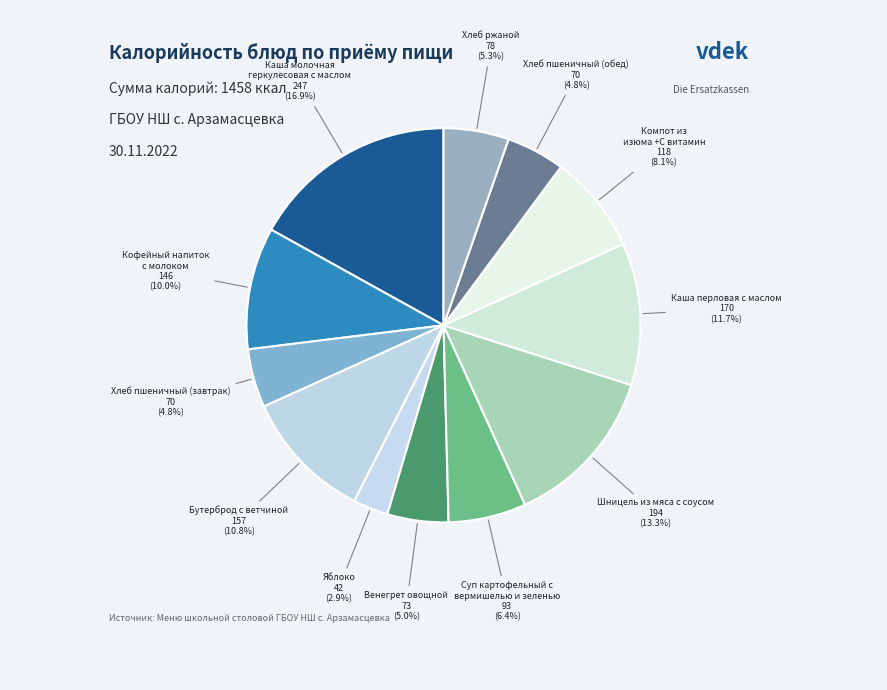

Which slice is the largest?

Каша молочная геркулесовая с маслом